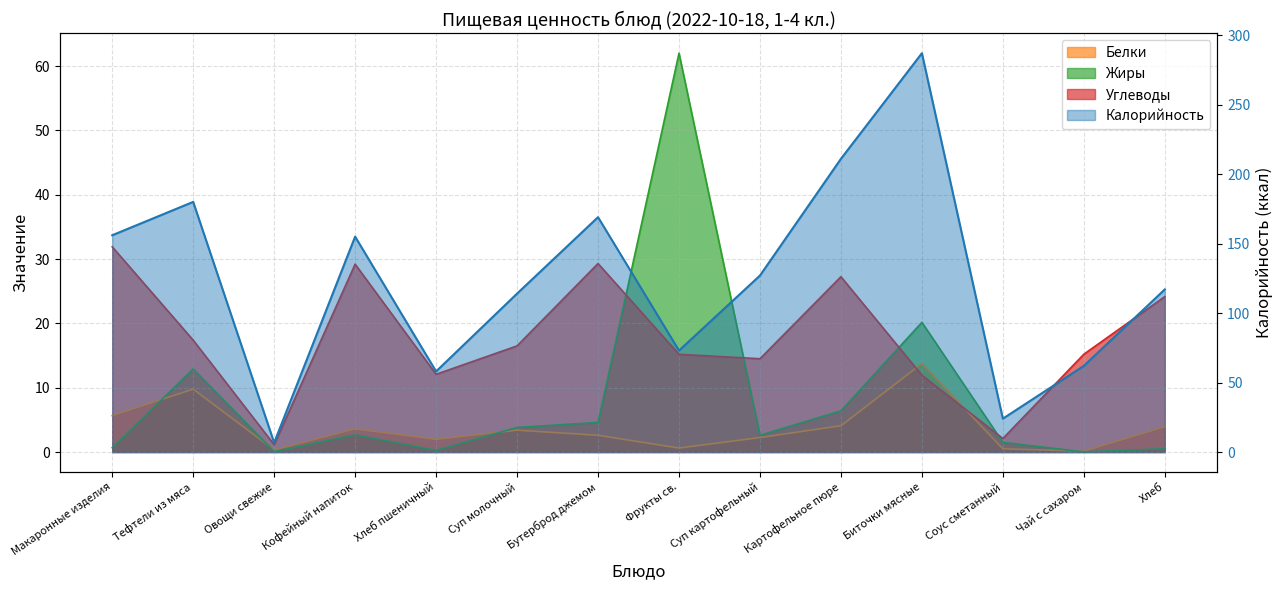

How many lines are shown in the chart?

4